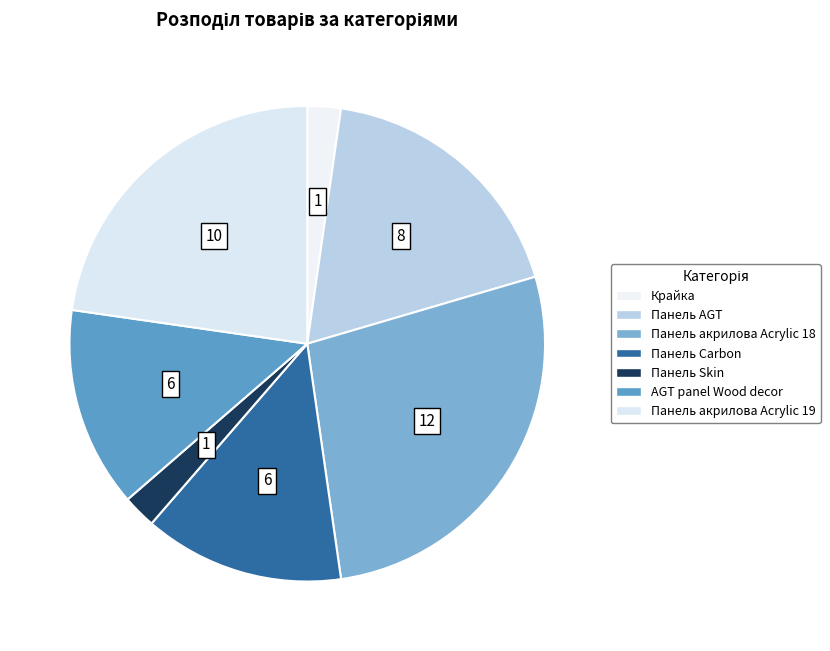

Combined, do Панель акрилова Acrylic 19 and AGT panel Wood decor account for over 50%?

No